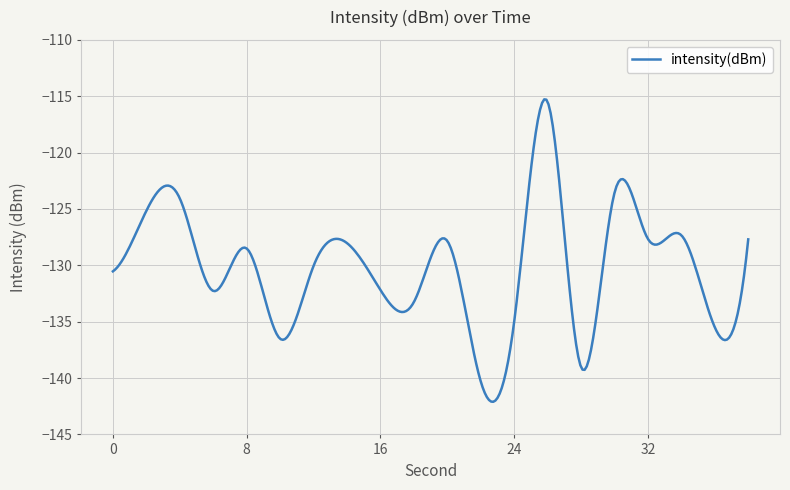

What is the minimum value shown in the chart?

-142.1